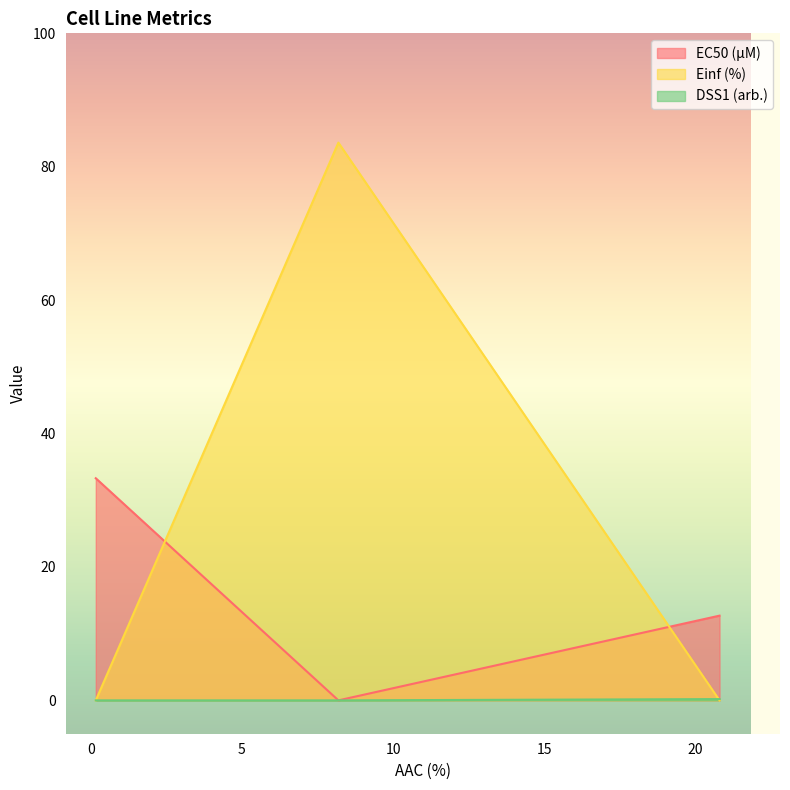

Which series has the largest total across all categories?

Einf (%)